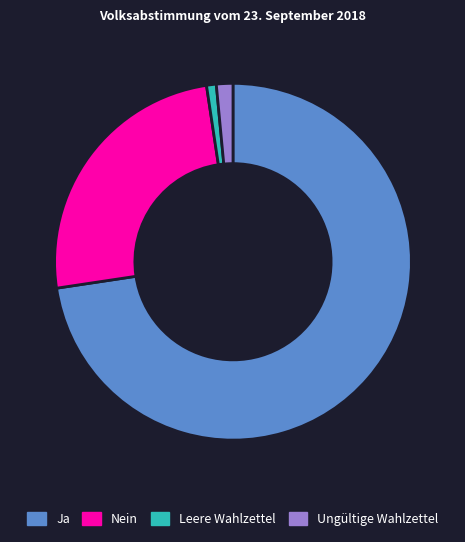

Which slice is the smallest?

Leere Wahlzettel